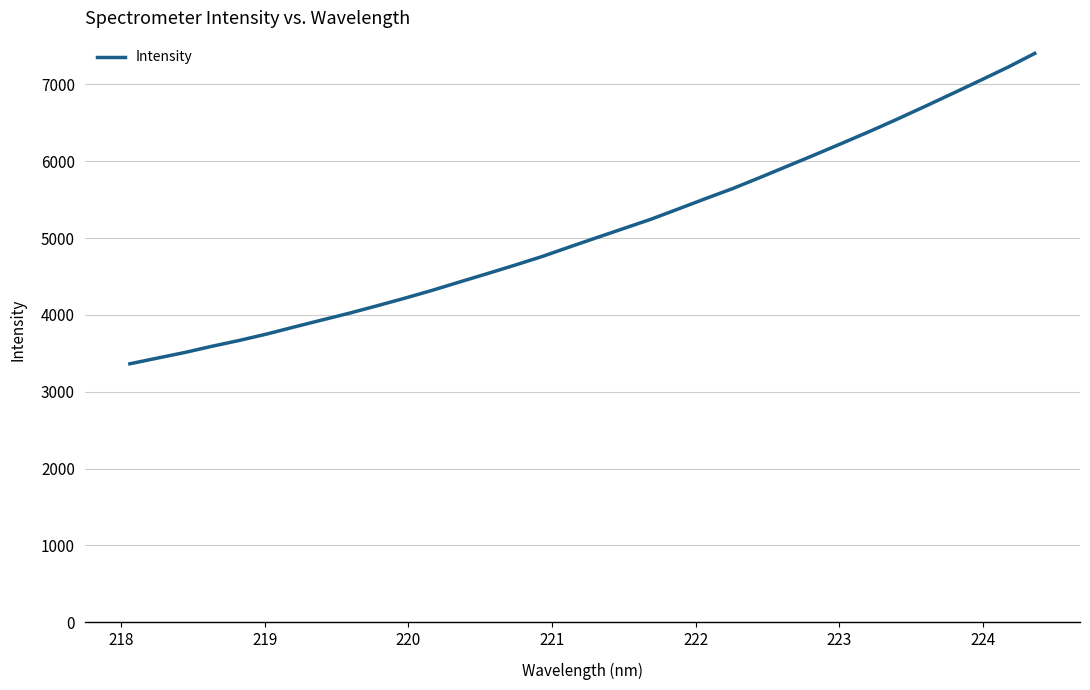

What is the smallest value displayed?

3363.4